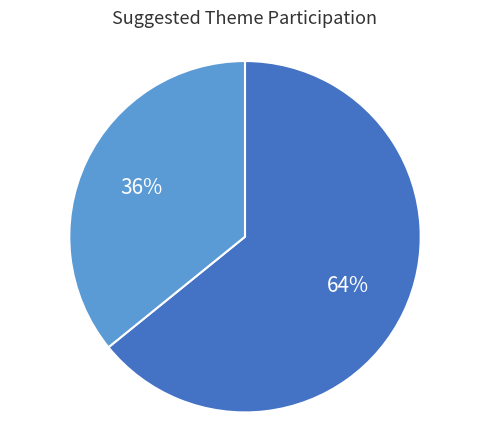

Does any single category account for the majority?

Yes